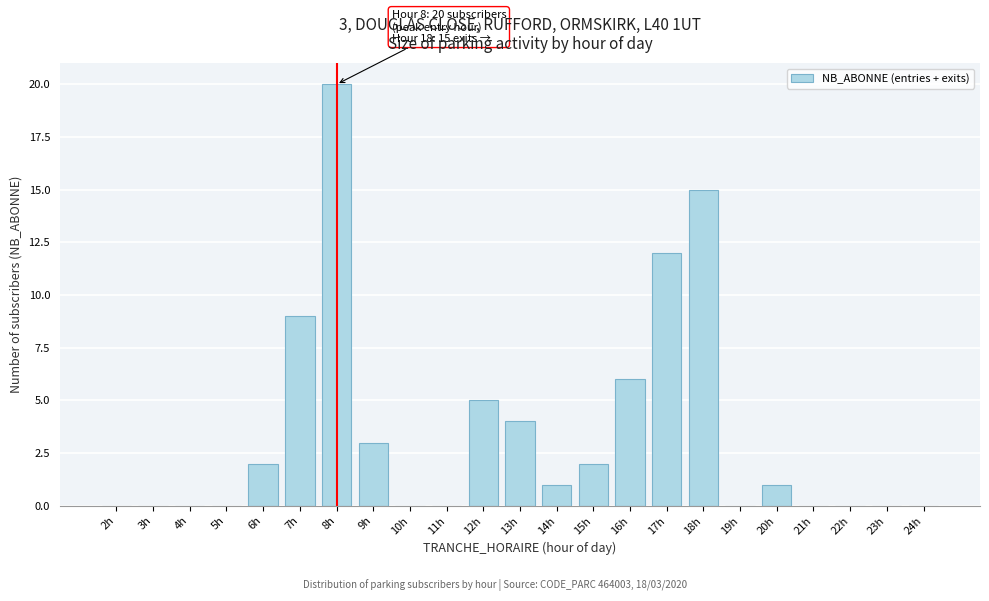

Reading right to left, extract all data points from this chart.

24h=0	23h=0	22h=0	21h=0	20h=1	19h=0	18h=15	17h=12	16h=6	15h=2	14h=1	13h=4	12h=5	11h=0	10h=0	9h=3	8h=20	7h=9	6h=2	5h=0	4h=0	3h=0	2h=0